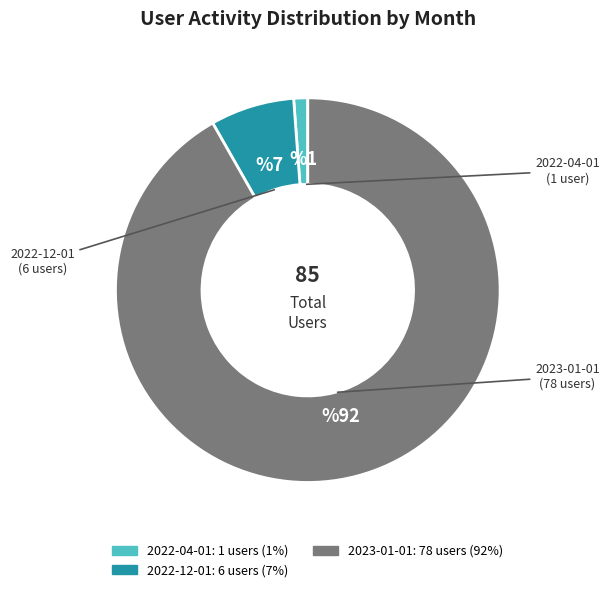

Which category has the biggest portion of the pie?

2023-01-01